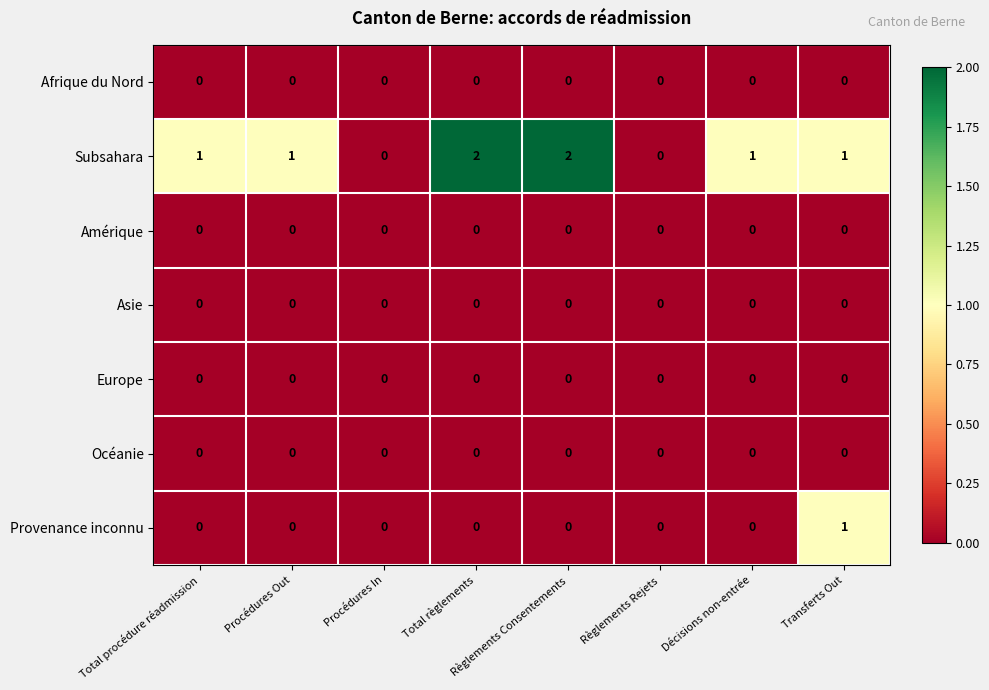

Which series has the largest total across all categories?

Subsahara